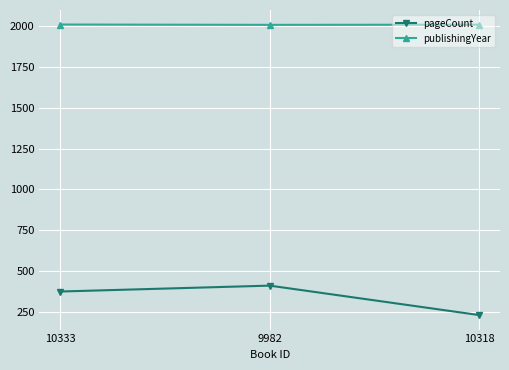

How many data points does each series have?

3